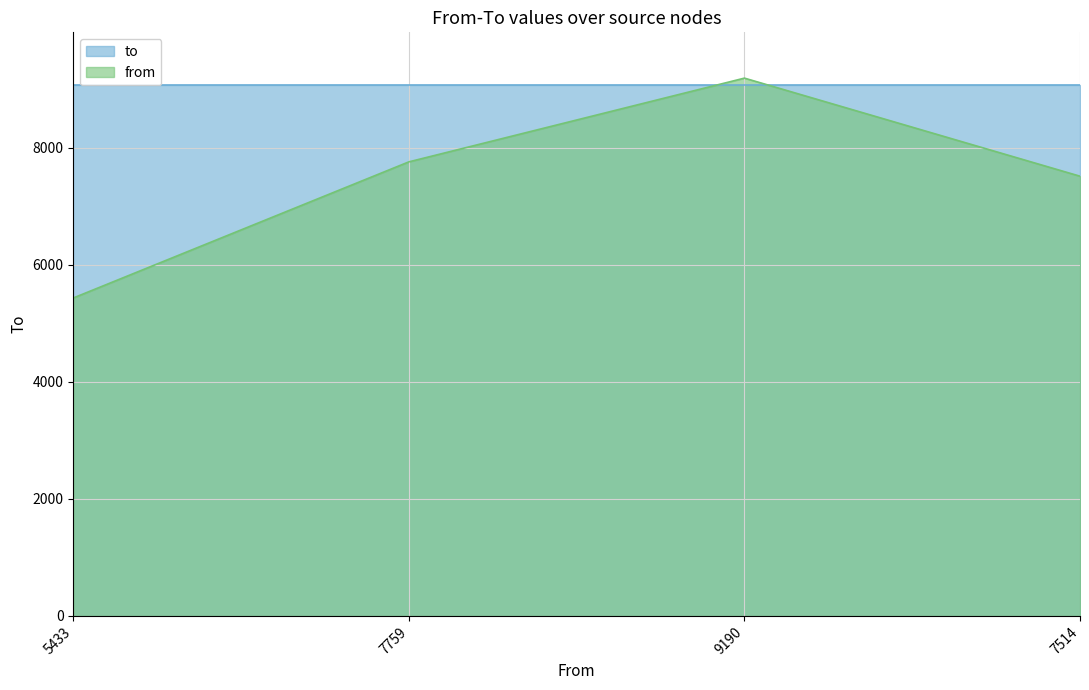

The value at 7759 is 7759. True or false?

True